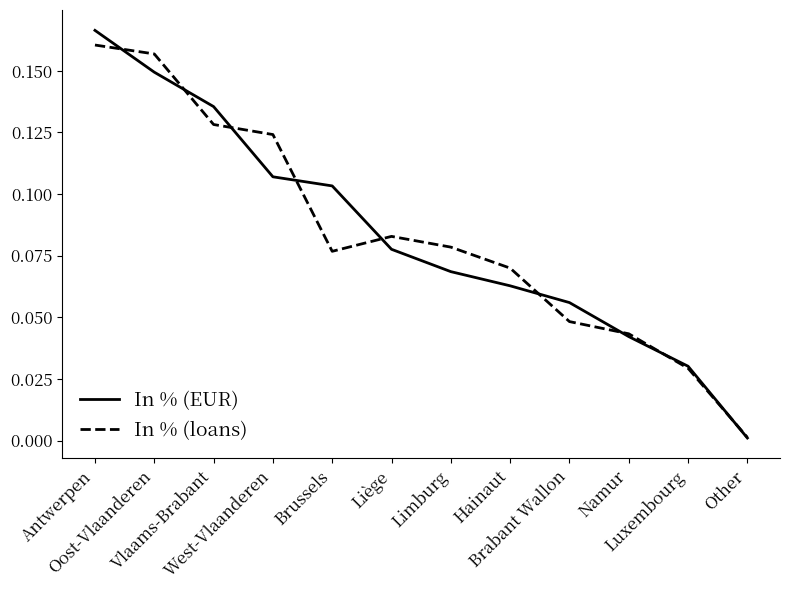

Where is In % (loans) nearest to the value 0?

Other